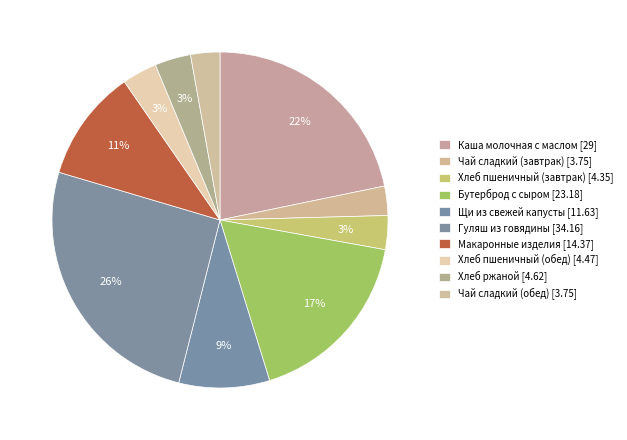

Does any single category account for the majority?

No